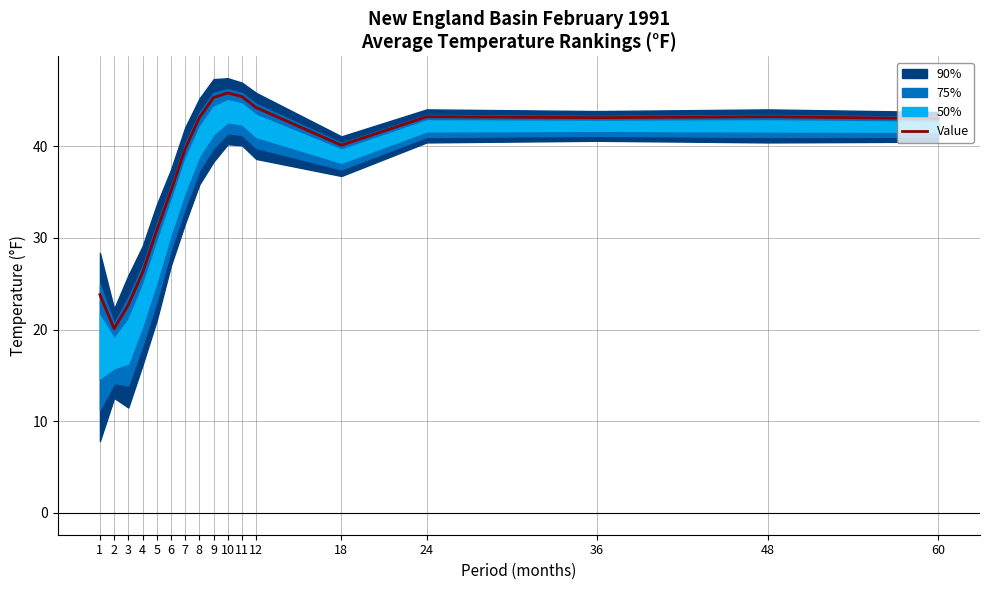

Reading left to right, transcribe all the data shown in this chart.

1=23.8	2=20.1	3=22.7	4=26.2	5=30.8	6=35.1	7=39.7	8=43.1	9=45.3	10=45.8	11=45.4	12=44.2	18=40.1	24=43.2	36=43.1	48=43.2	60=43.0